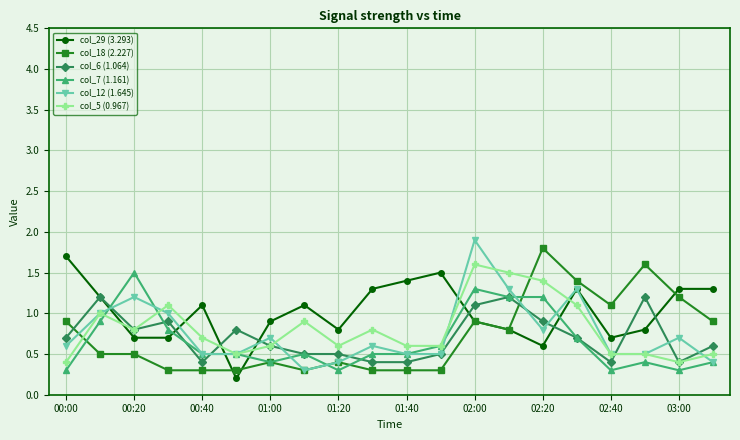

What is the difference between the maximum and minimum values in the col_7 (1.161) series?

1.2